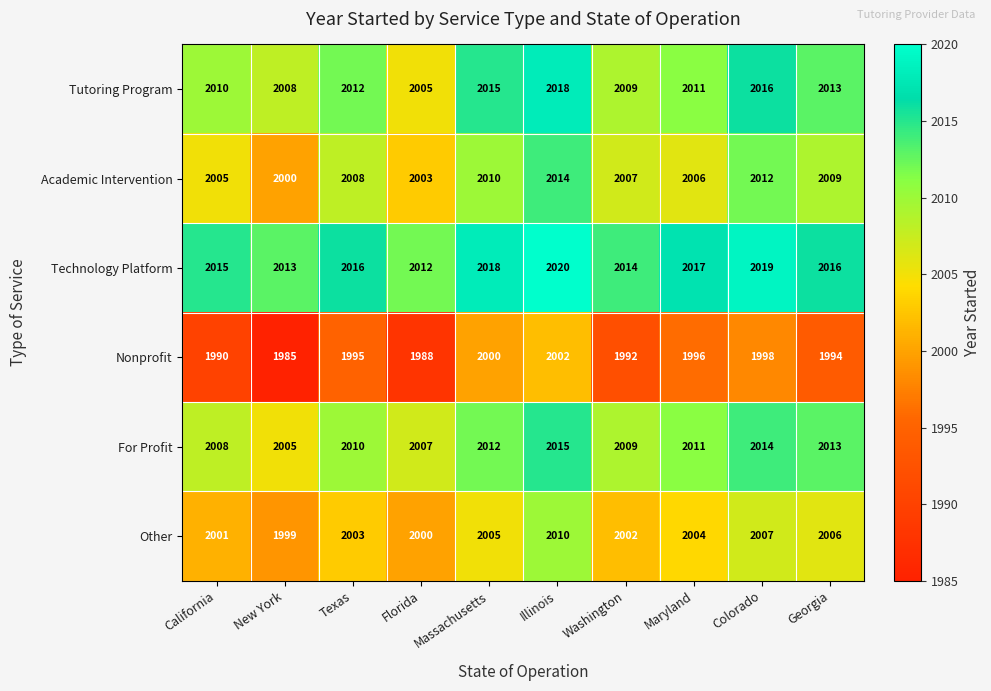

List the labels in order of Tutoring Program value, smallest first.

Florida, New York, Washington, California, Maryland, Texas, Georgia, Massachusetts, Colorado, Illinois